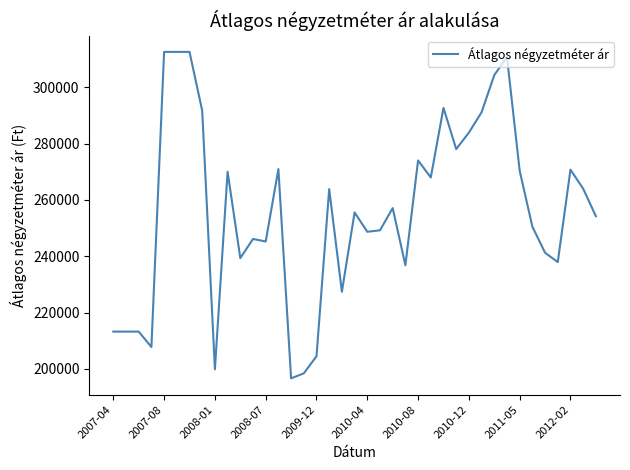

What is the maximum value shown in the chart?

312578